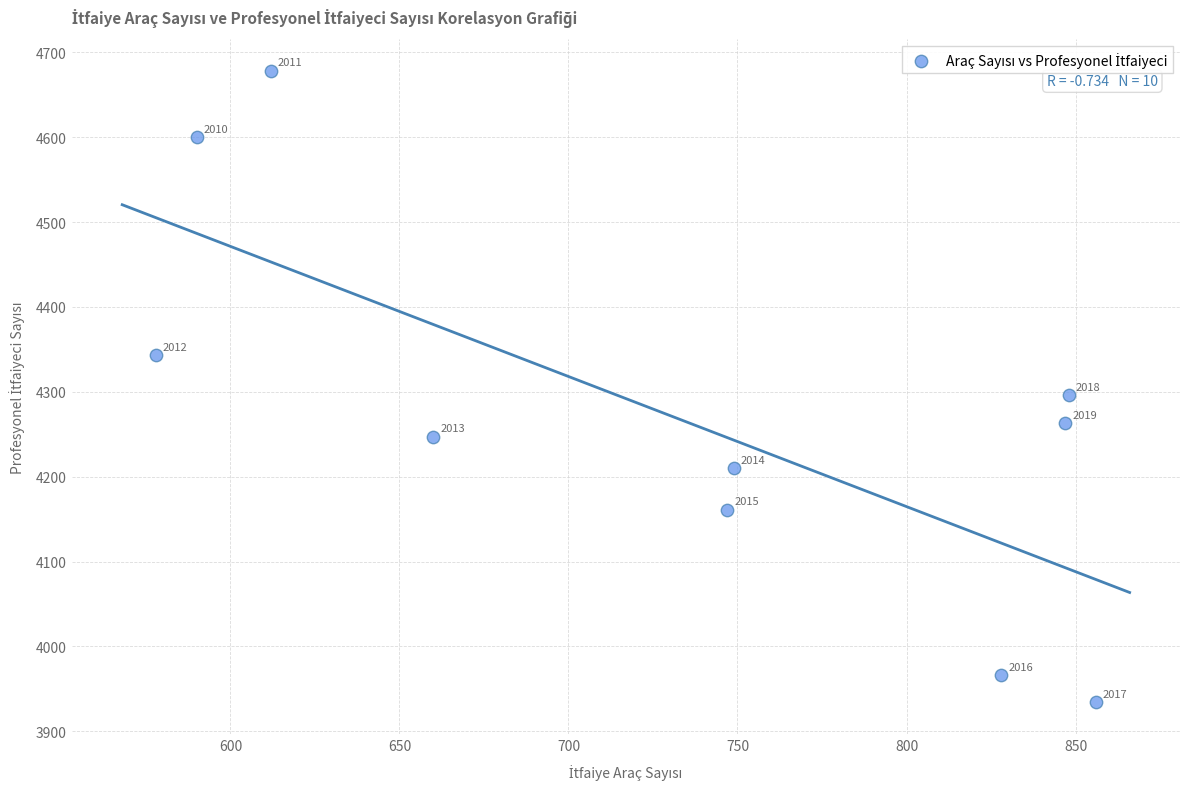

What Y value in the scatter plot is closest to 4306?

4296